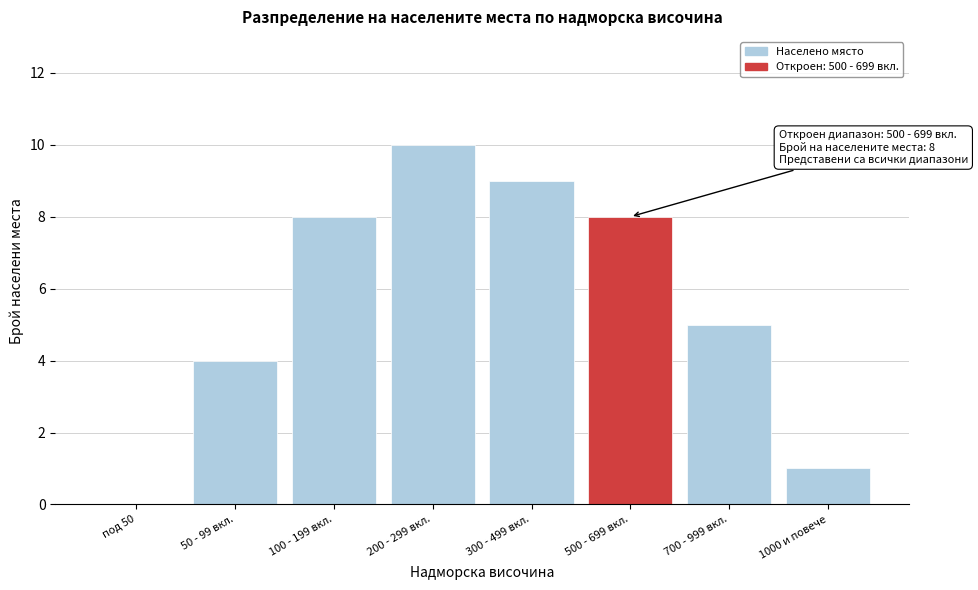

Reading left to right, transcribe all the data shown in this chart.

под 50=0	50 - 99 вкл.=4	100 - 199 вкл.=8	200 - 299 вкл.=10	300 - 499 вкл.=9	500 - 699 вкл.=8	700 - 999 вкл.=5	1000 и повече=1